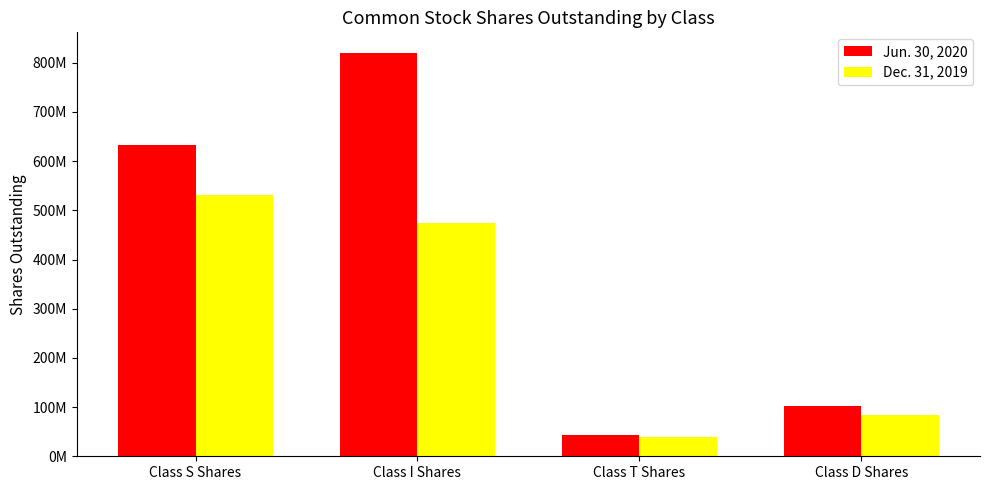

What is the approximate value of Dec. 31, 2019 at Class I Shares?

474279000